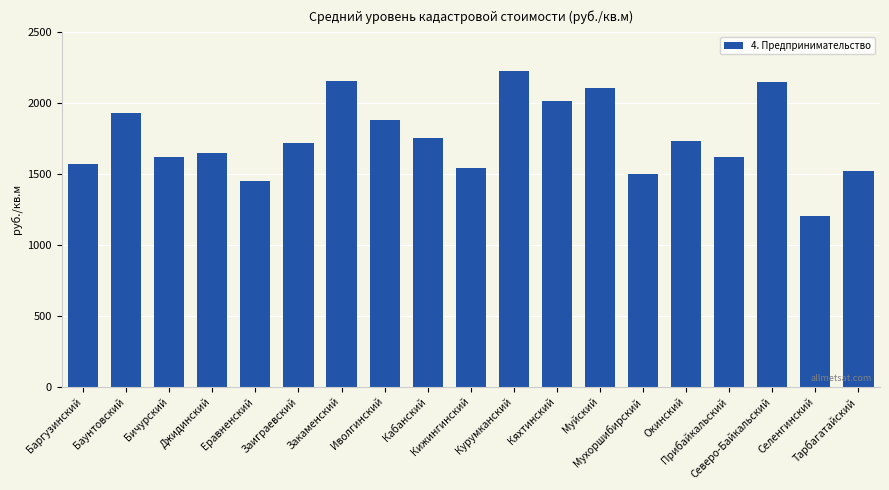

How many series are shown in this chart?

1